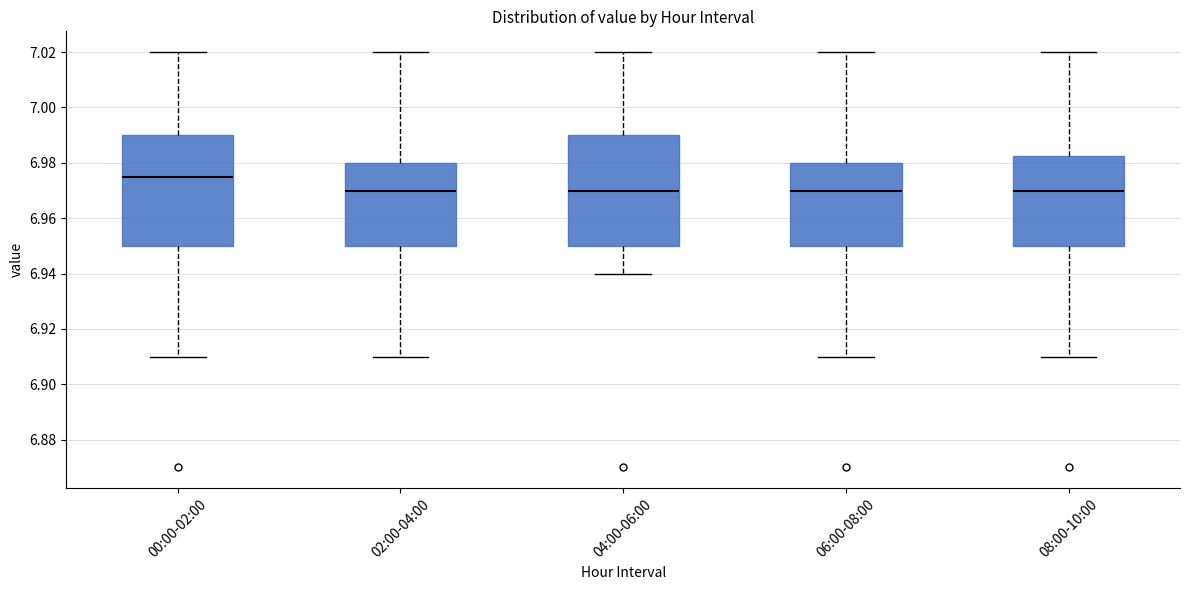

Reading left to right, read every box against the y-axis: the position of its median line, the range the box covers, and the ends of its whiskers. The values are not printed on the chart, so give them approximately, as read against the axis.

00:00-02:00: median 6.976, box 6.950 to 6.990, whiskers 6.910 to 7.020
02:00-04:00: median 6.970, box 6.950 to 6.980, whiskers 6.910 to 7.020
04:00-06:00: median 6.970, box 6.950 to 6.990, whiskers 6.940 to 7.020
06:00-08:00: median 6.970, box 6.950 to 6.980, whiskers 6.910 to 7.020
08:00-10:00: median 6.970, box 6.950 to 6.982, whiskers 6.910 to 7.020